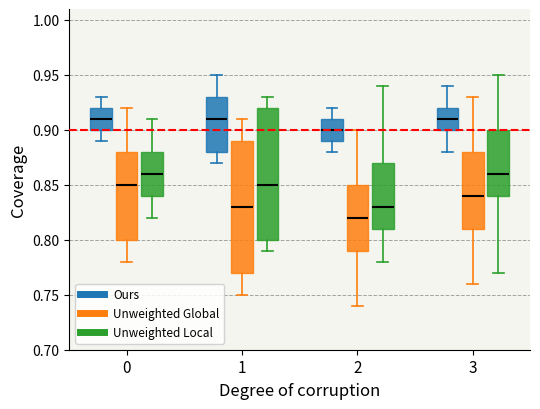

Reading left to right, read every box against the y-axis: the position of its median line, the range the box covers, and the ends of its whiskers. The values are not printed on the chart, so give them approximately, as read against the axis.

0 (Ours): median 0.91, box 0.90 to 0.92, whiskers 0.89 to 0.93
0 (Unweighted Global): median 0.85, box 0.80 to 0.88, whiskers 0.78 to 0.92
0 (Unweighted Local): median 0.86, box 0.84 to 0.88, whiskers 0.82 to 0.91
1 (Ours): median 0.91, box 0.88 to 0.93, whiskers 0.87 to 0.95
1 (Unweighted Global): median 0.83, box 0.77 to 0.89, whiskers 0.75 to 0.91
1 (Unweighted Local): median 0.85, box 0.80 to 0.92, whiskers 0.79 to 0.93
2 (Ours): median 0.90, box 0.89 to 0.91, whiskers 0.88 to 0.92
2 (Unweighted Global): median 0.82, box 0.79 to 0.85, whiskers 0.74 to 0.90
2 (Unweighted Local): median 0.83, box 0.81 to 0.87, whiskers 0.78 to 0.94
3 (Ours): median 0.91, box 0.90 to 0.92, whiskers 0.88 to 0.94
3 (Unweighted Global): median 0.84, box 0.81 to 0.88, whiskers 0.76 to 0.93
3 (Unweighted Local): median 0.86, box 0.84 to 0.90, whiskers 0.77 to 0.95